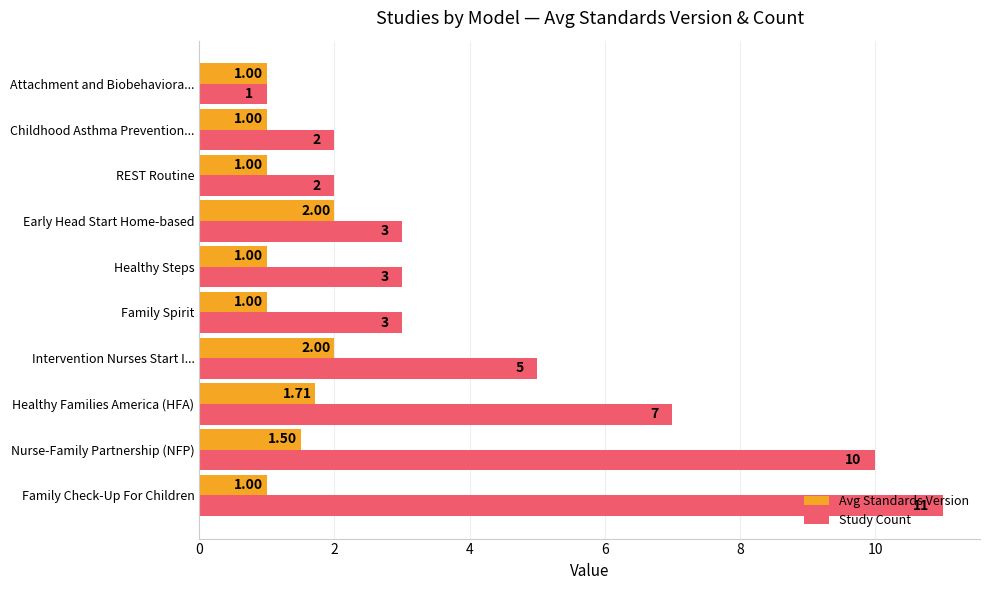

Rank the series by their average value, from lowest to highest.

Avg Standards Version, Study Count